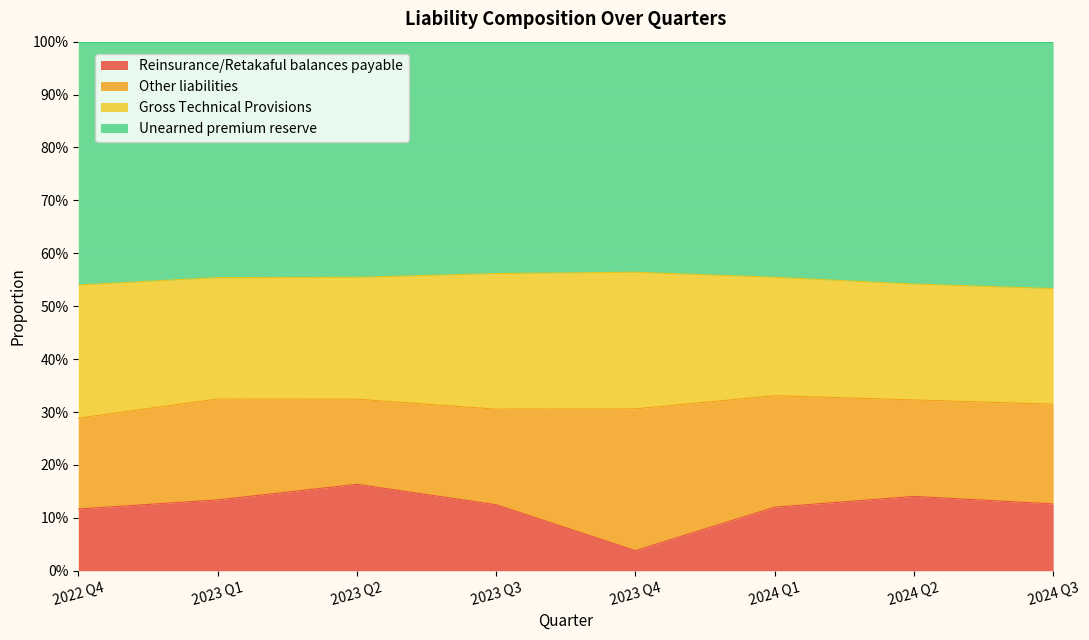

True or false: Reinsurance/Retakaful balances payable and Unearned premium reserve cross at least once.

False